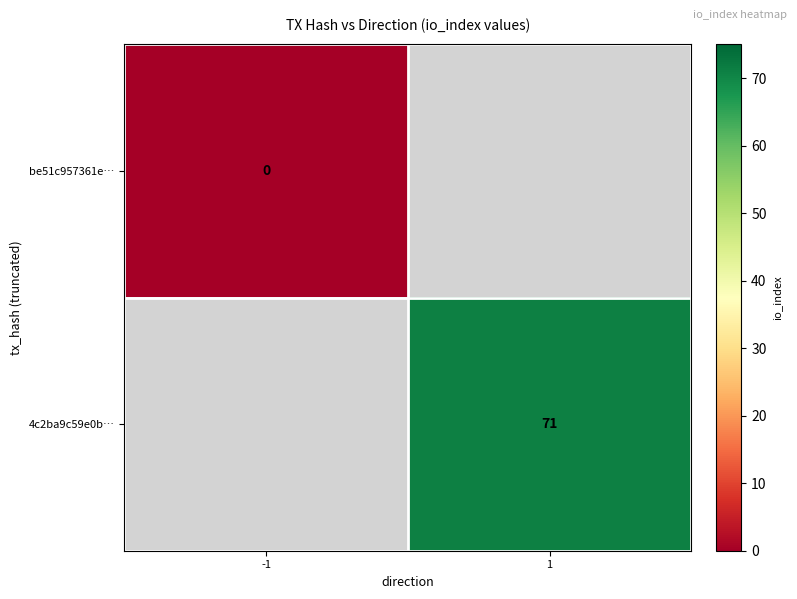

At how many categories does at least one series exceed 20?

1